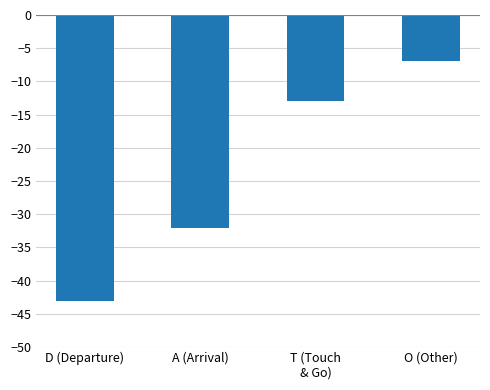

What is the maximum value shown in the chart?

-7